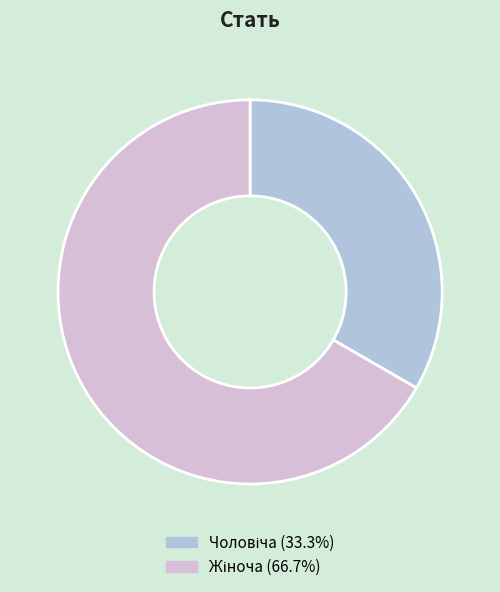

Does any single category account for the majority?

Yes